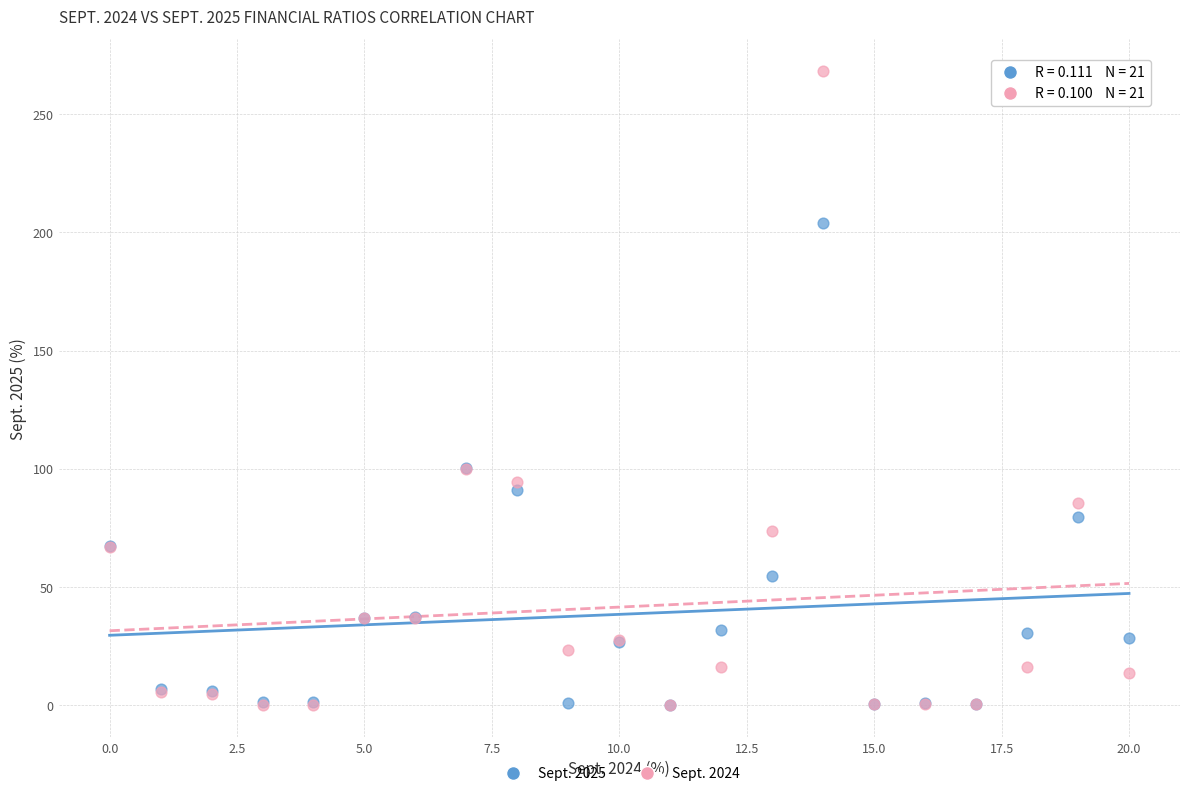

Which series has the widest spread of Y values?

Sept. 2024